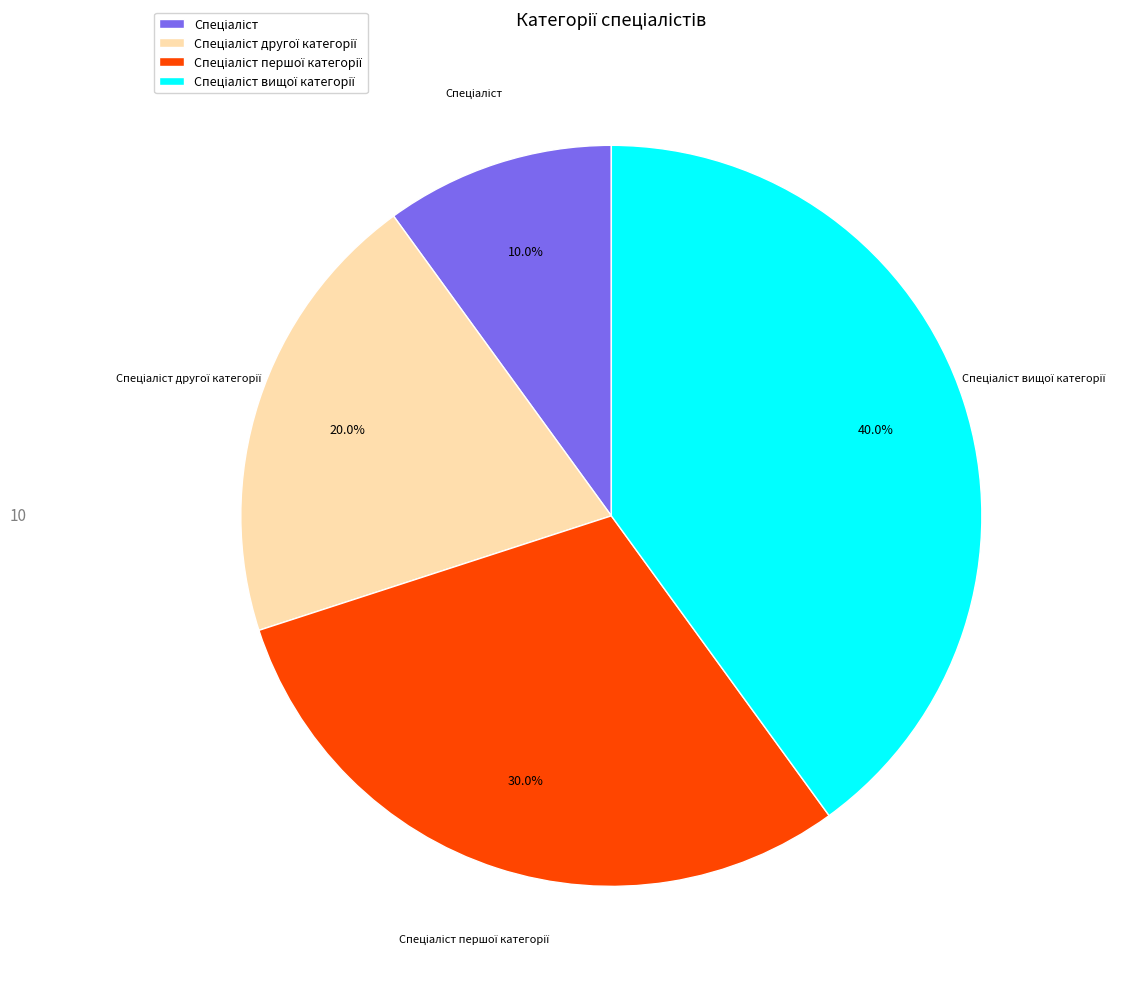

How many slices are in this pie chart?

4